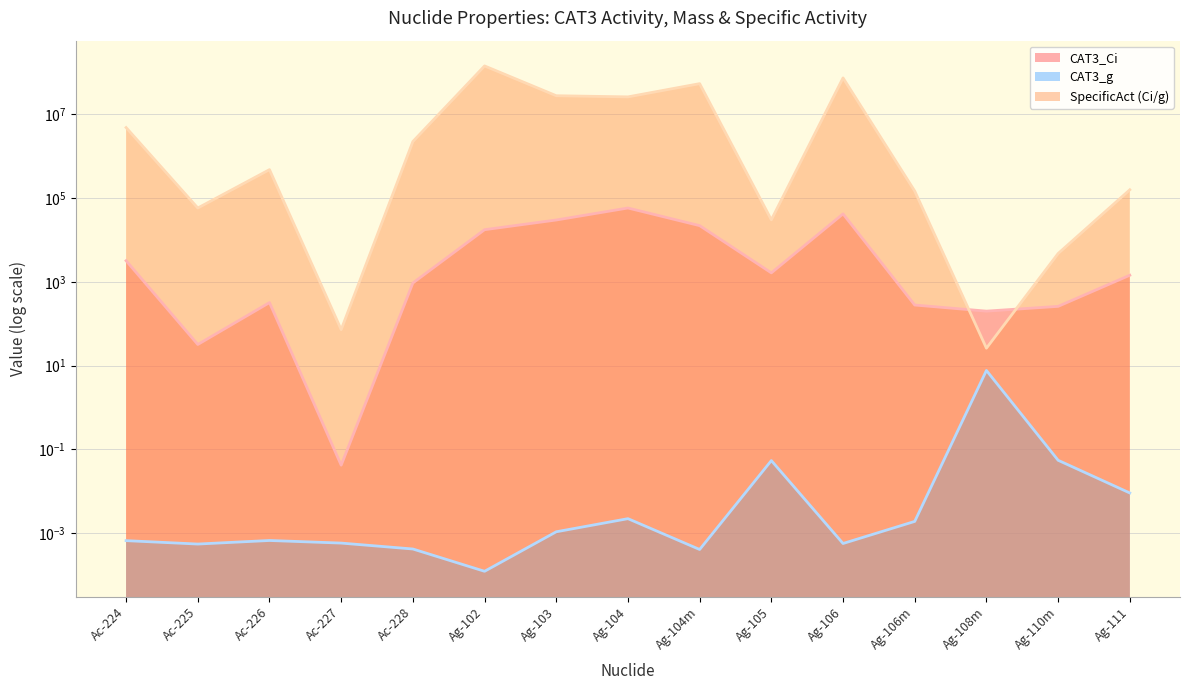

True or false: CAT3_Ci and CAT3_g intersect in this chart.

False